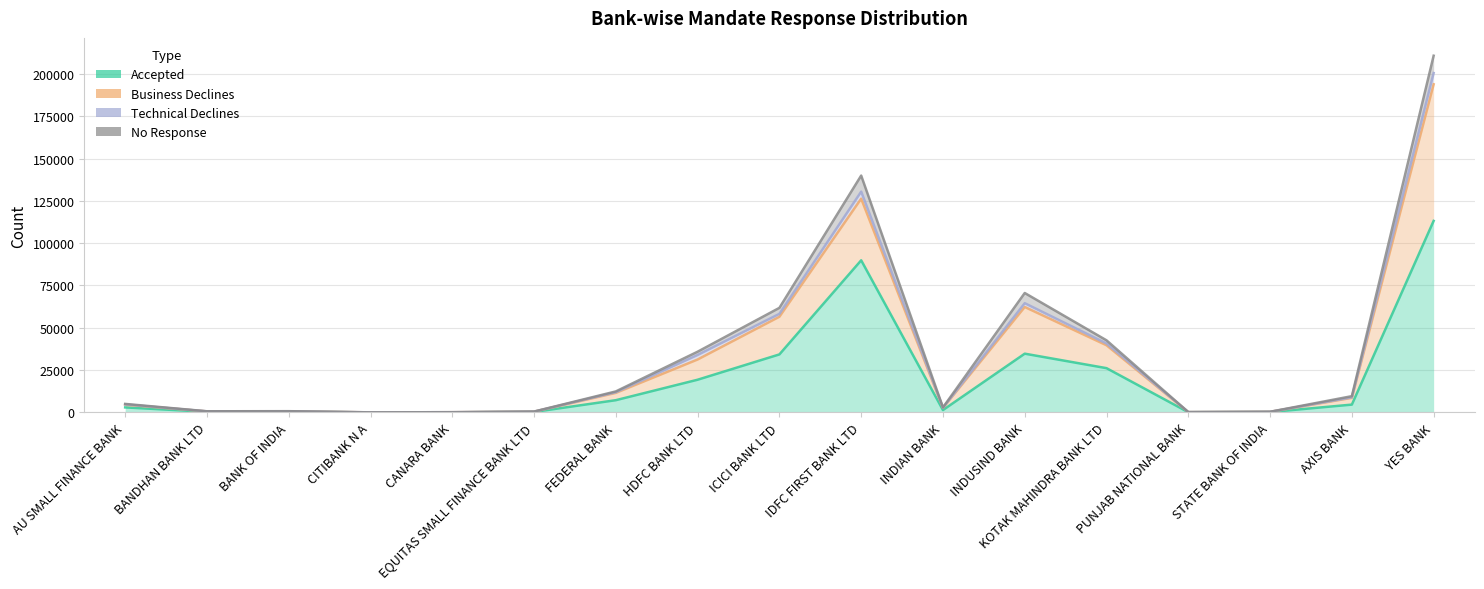

What position from the right is CITIBANK N A?

14